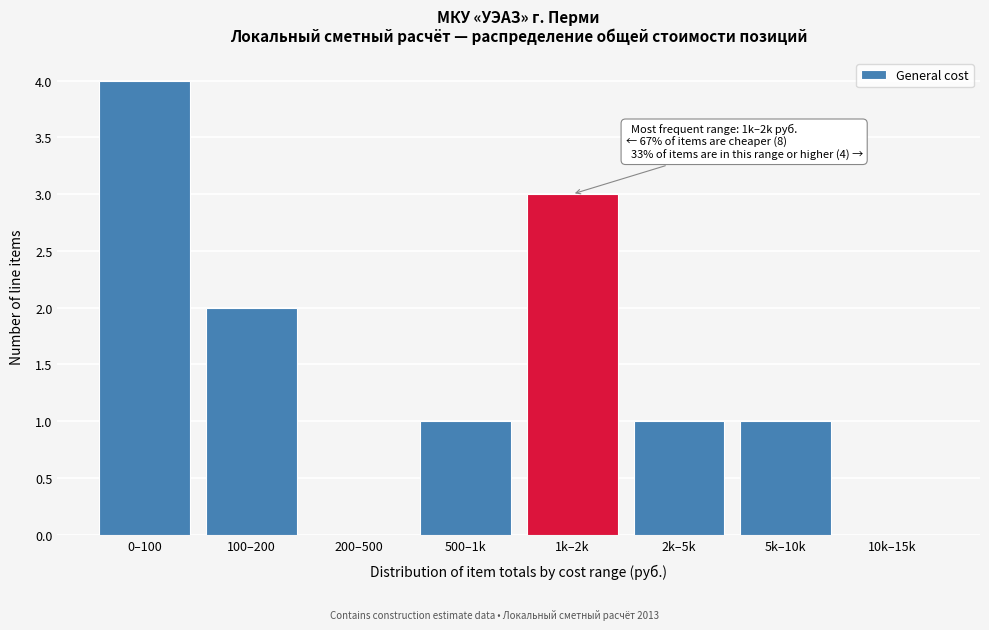

Reading left to right, list all the values displayed in this chart.

0–100=4	100–200=2	200–500=0	500–1k=1	1k–2k=3	2k–5k=1	5k–10k=1	10k–15k=0